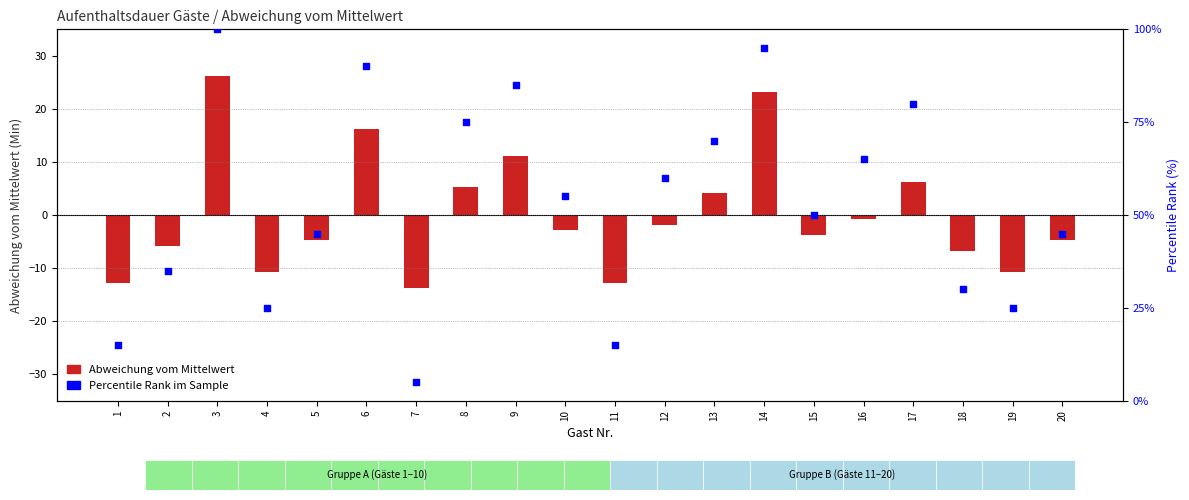

Is the value of deviation from mean at 2 greater than the value of percentile rank within sample at 18?

No